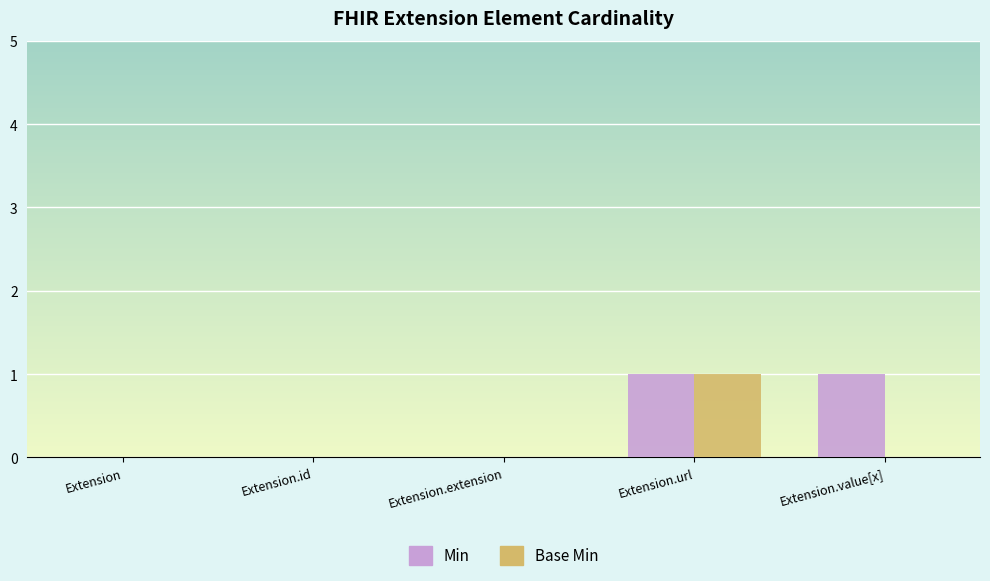

The Min series shows -1 at Extension.extension. True or false?

False